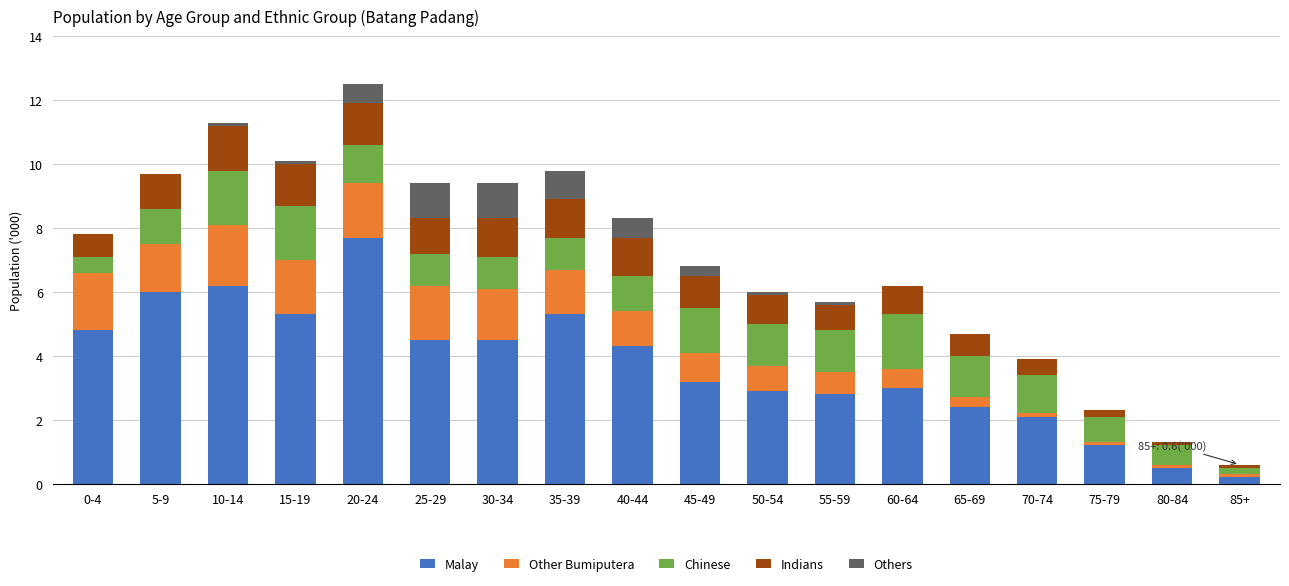

What is the maximum value for Malay?

7.7